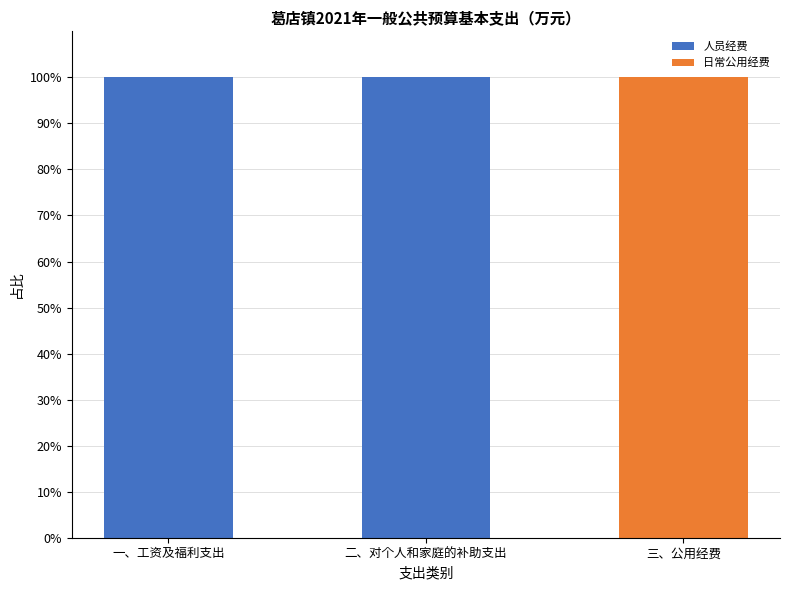

The value of 人员经费 at 三、公用经费 is -39. True or false?

False